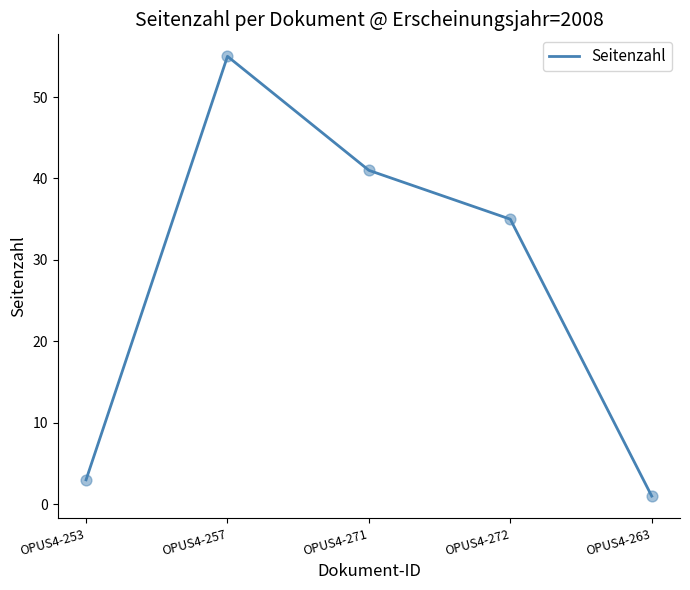

What is the change in value from OPUS4-253 to OPUS4-257?

+52